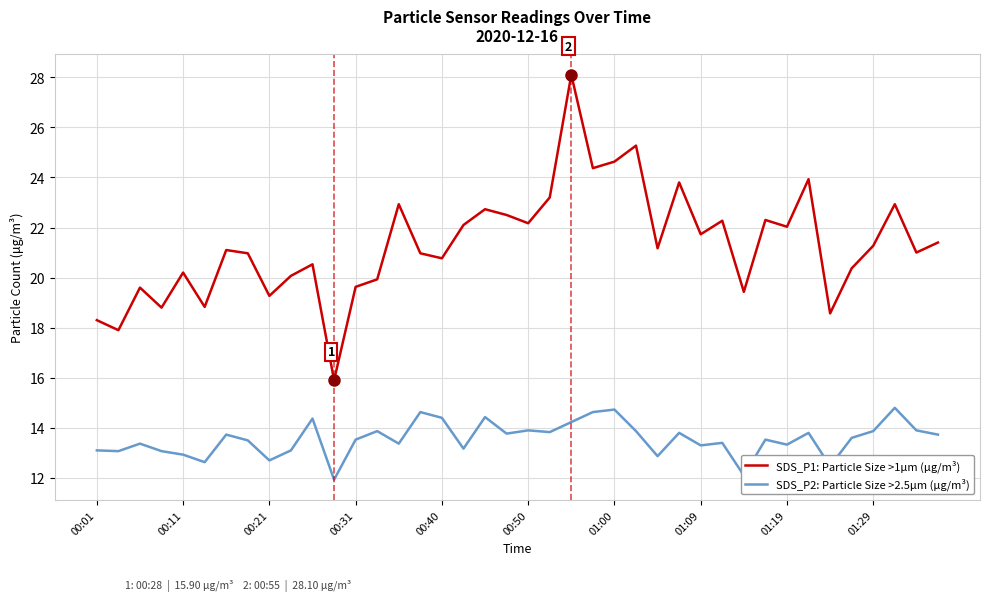

True or false: SDS_P2: Particle Size >2.5µm (µg/m³) and SDS_P1: Particle Size >1µm (µg/m³) cross at least once.

False